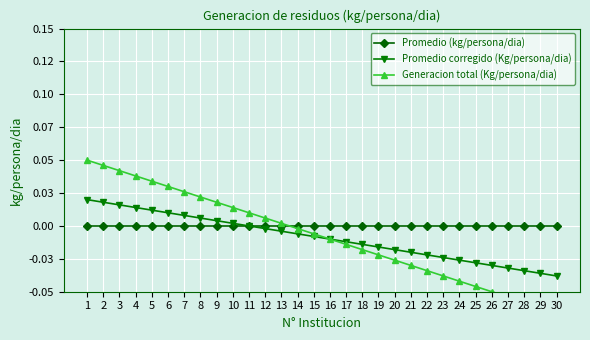

Is it true that Promedio corregido (Kg/persona/dia) equals -0.0 at 11?

False